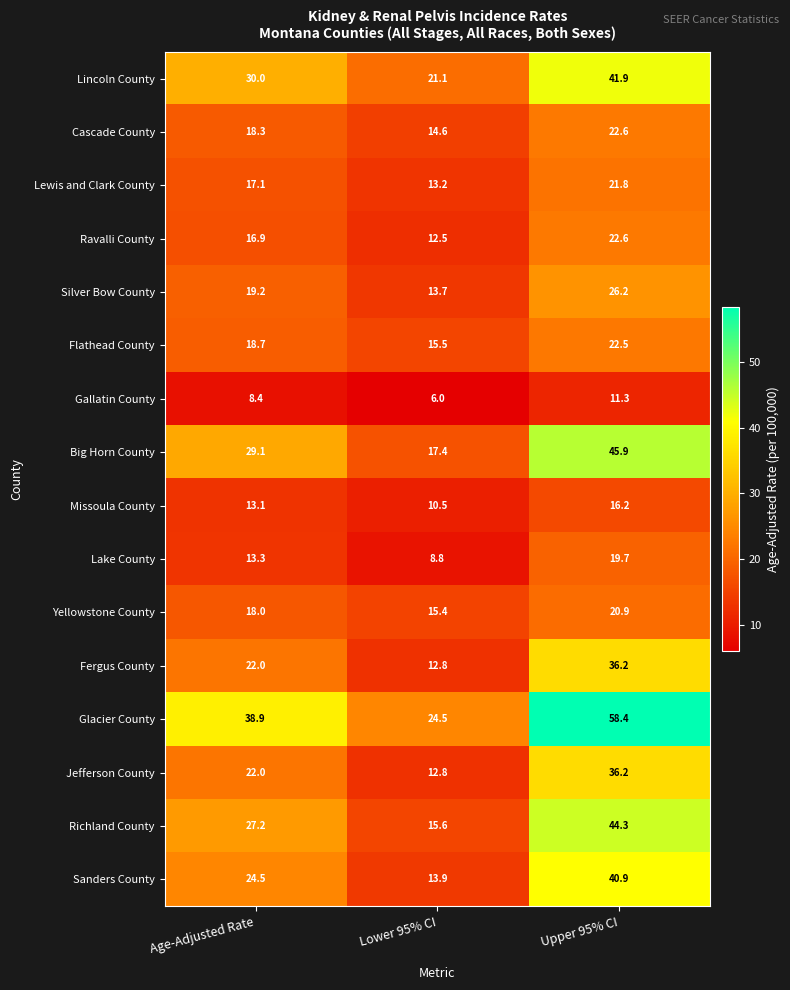

Between Age-Adjusted Rate and Lower 95% CI, which series saw the biggest shift?

Glacier County